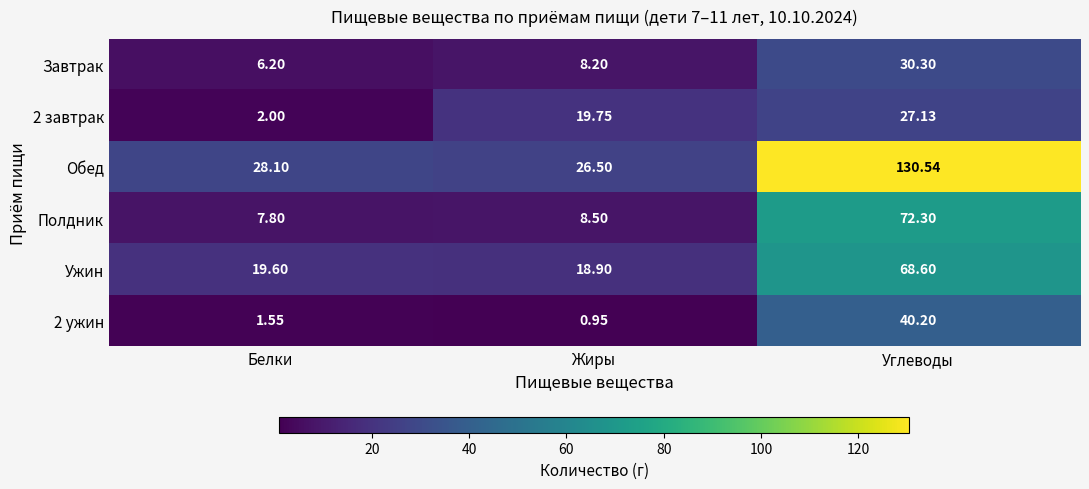

Which series has the largest total across all categories?

Обед